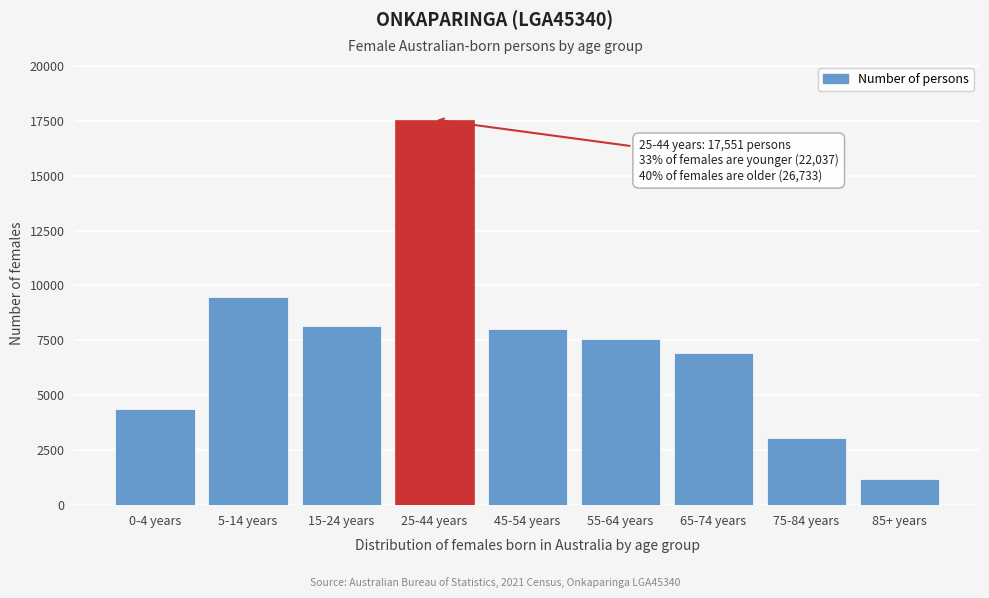

Reading left to right, what are all the values shown in this chart?

4393	9475	8169	17551	8012	7560	6919	3039	1203